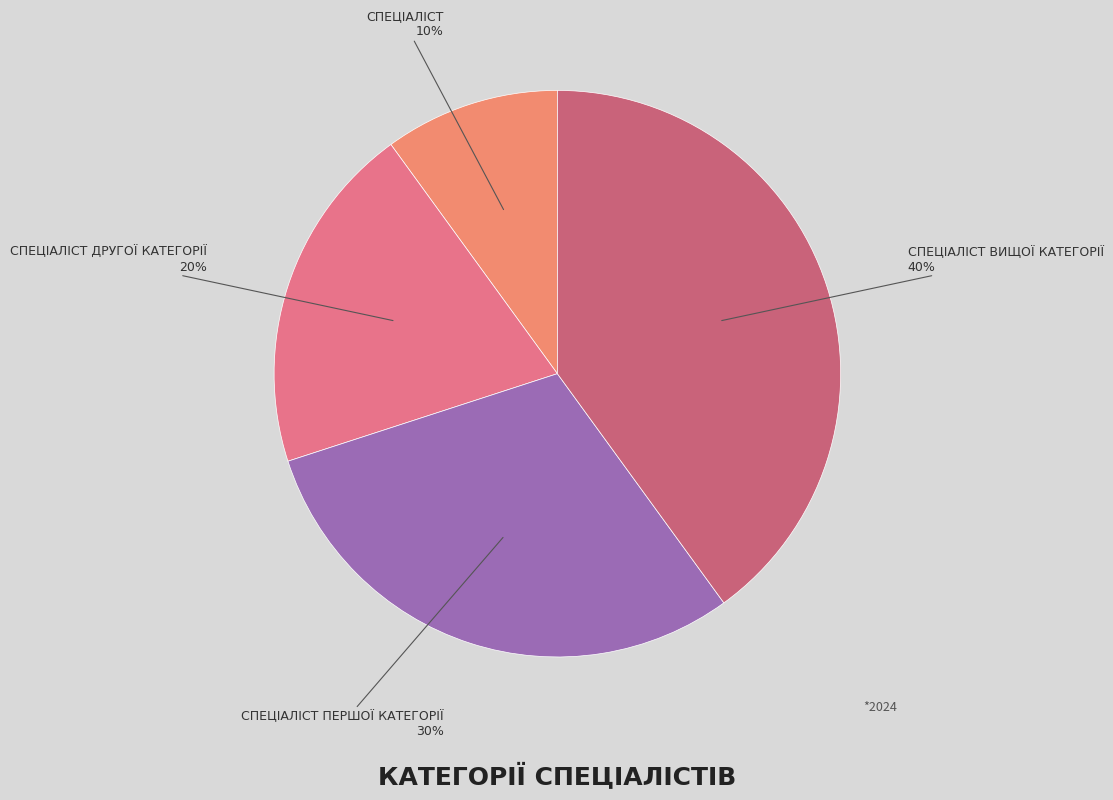

Count the number of slices in the pie.

4